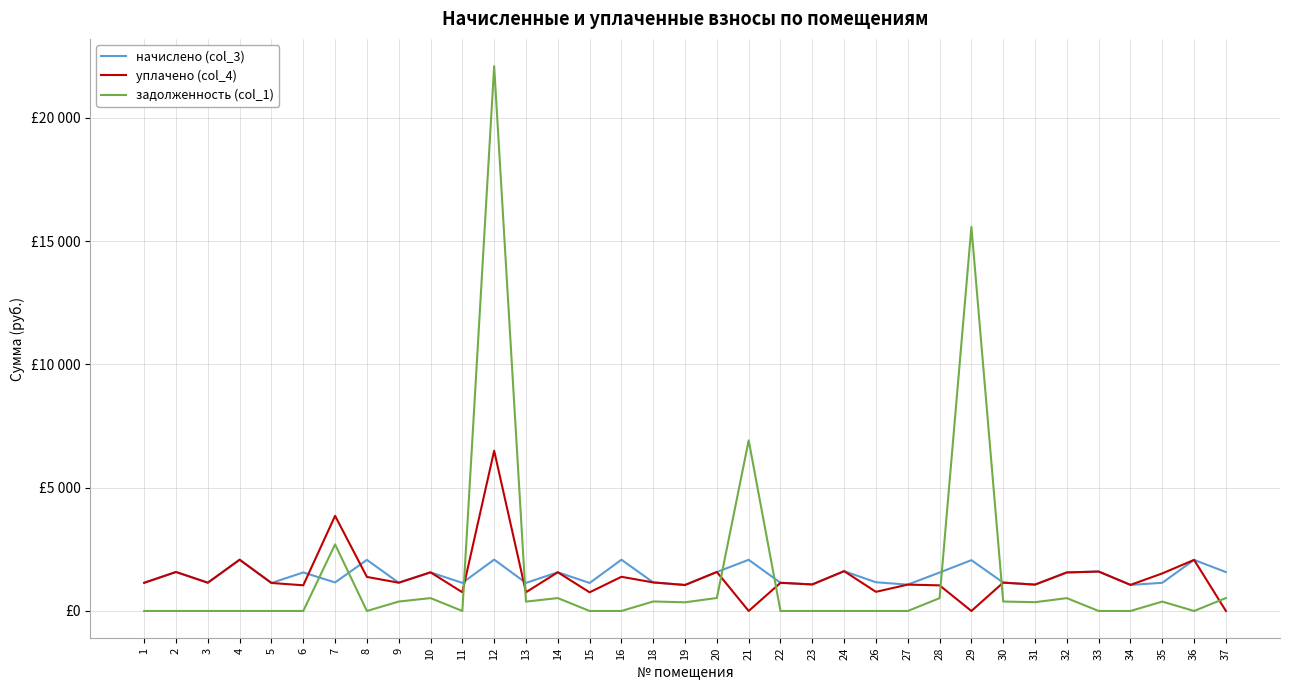

Is the value of задолженность (col_1) at 8 greater than the value of начислено (col_3) at 14?

No